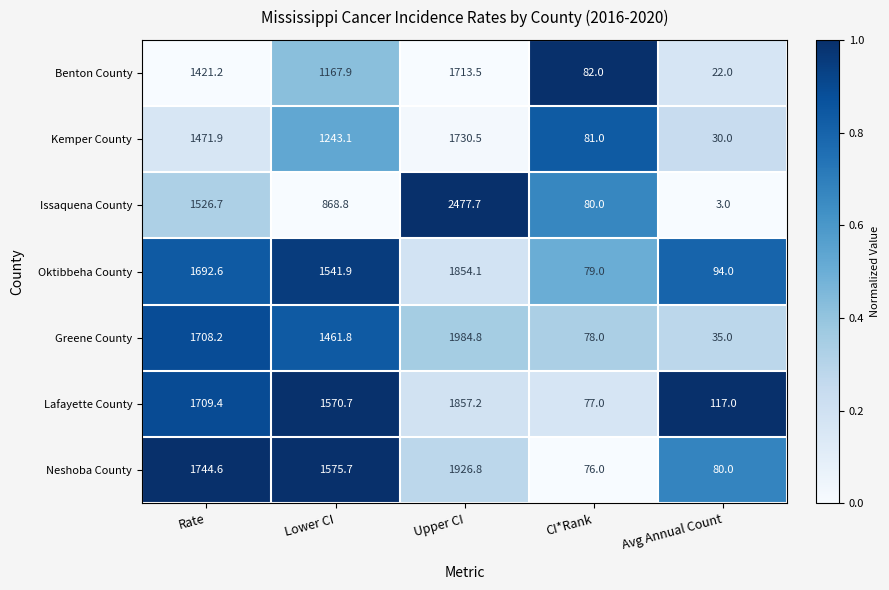

Where is Kemper County nearest to the value 880?

Lower CI